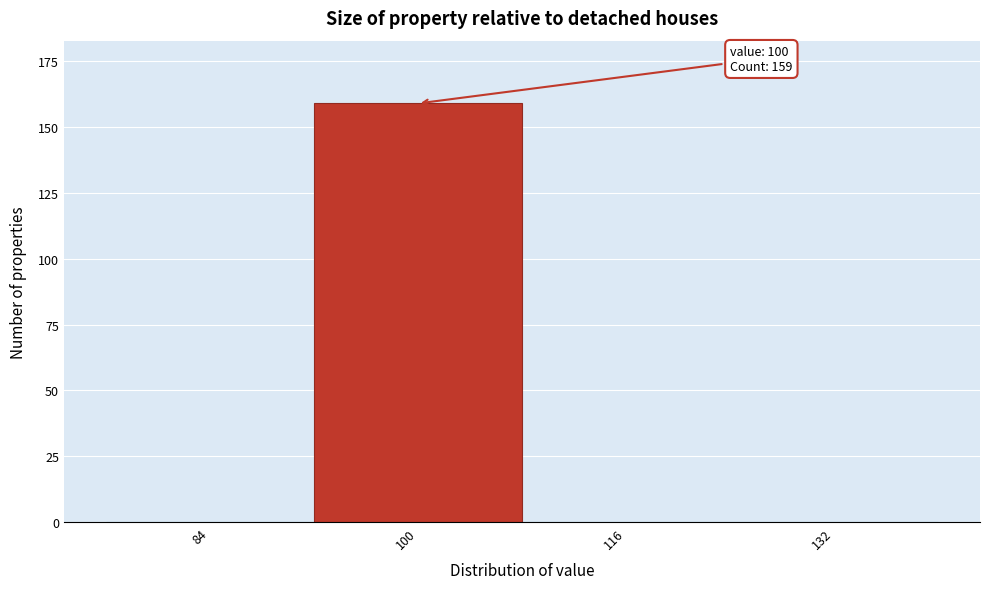

Reading left to right, extract all data points from this chart.

84=0	100=159	116=0	132=0